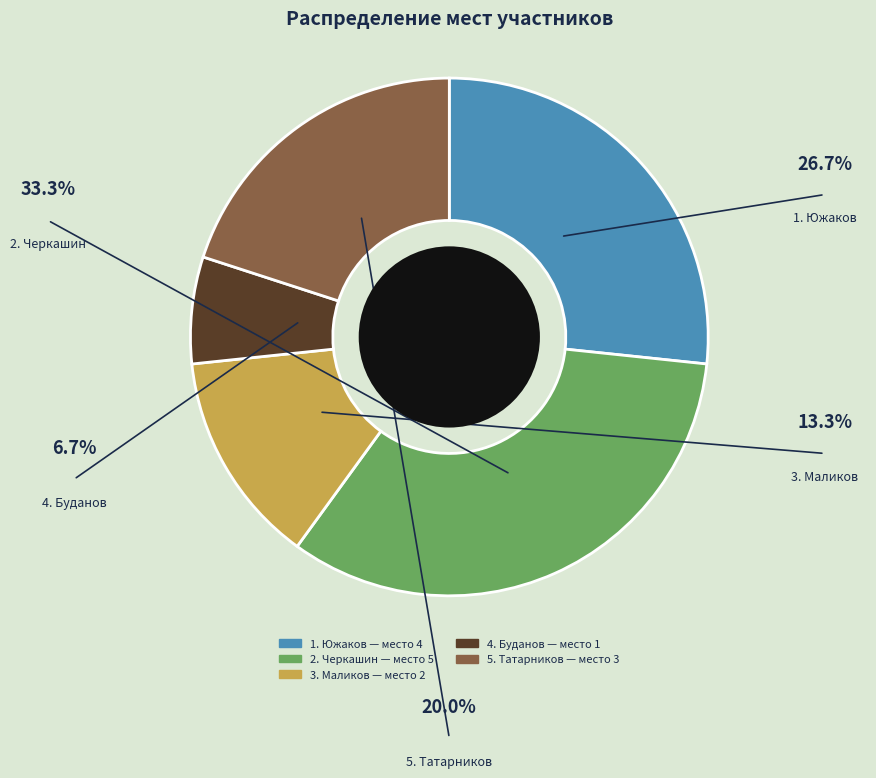

How many slices are in this pie chart?

5